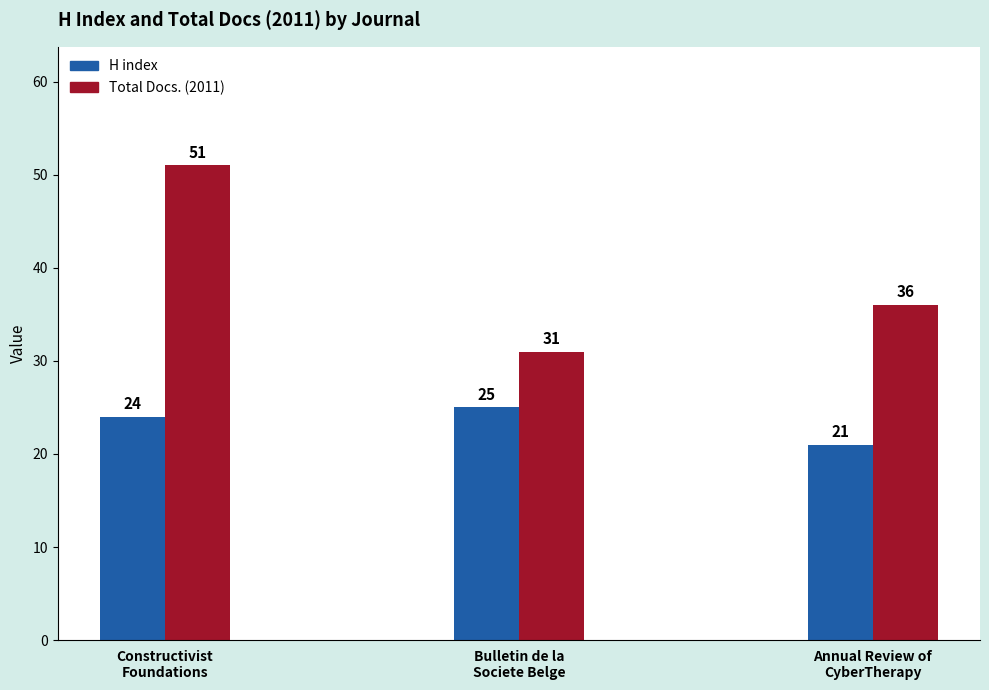

Is it true that Total Docs. (2011) equals 30 at Constructivist Foundations?

False